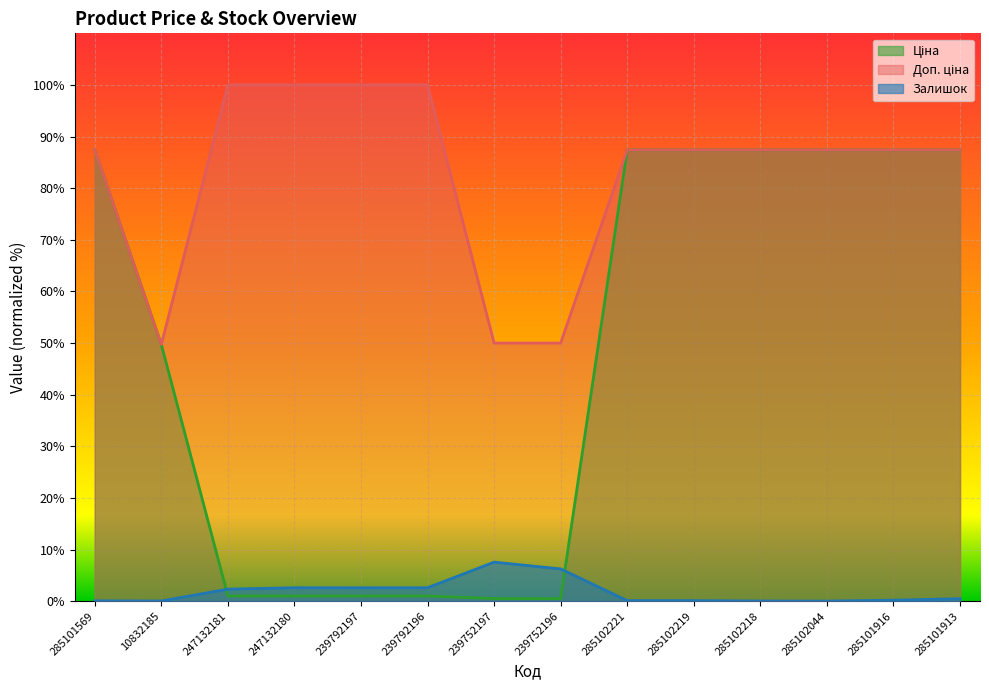

What is the difference between the highest and lowest values at 239792196?

99.0